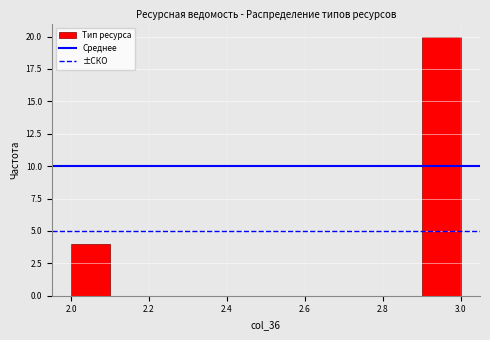

Which range on the x-axis has the tallest bar?

2.9 to 3.0